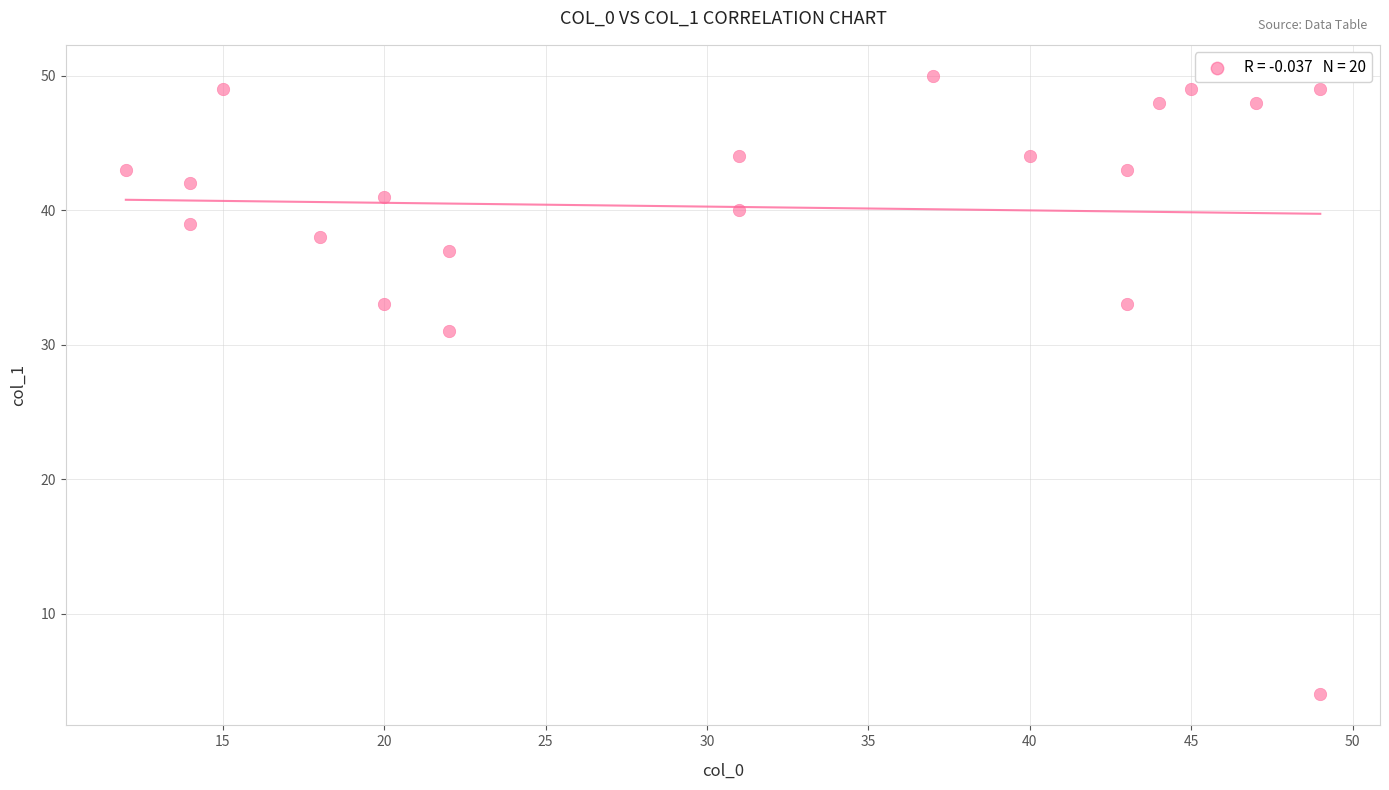

What Y value in the scatter plot is closest to 27?

31